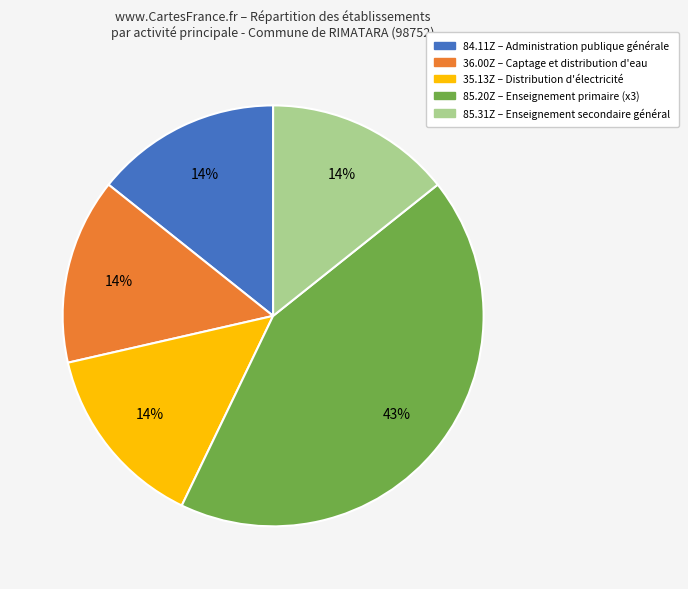

Which category has the biggest portion of the pie?

85.20Z